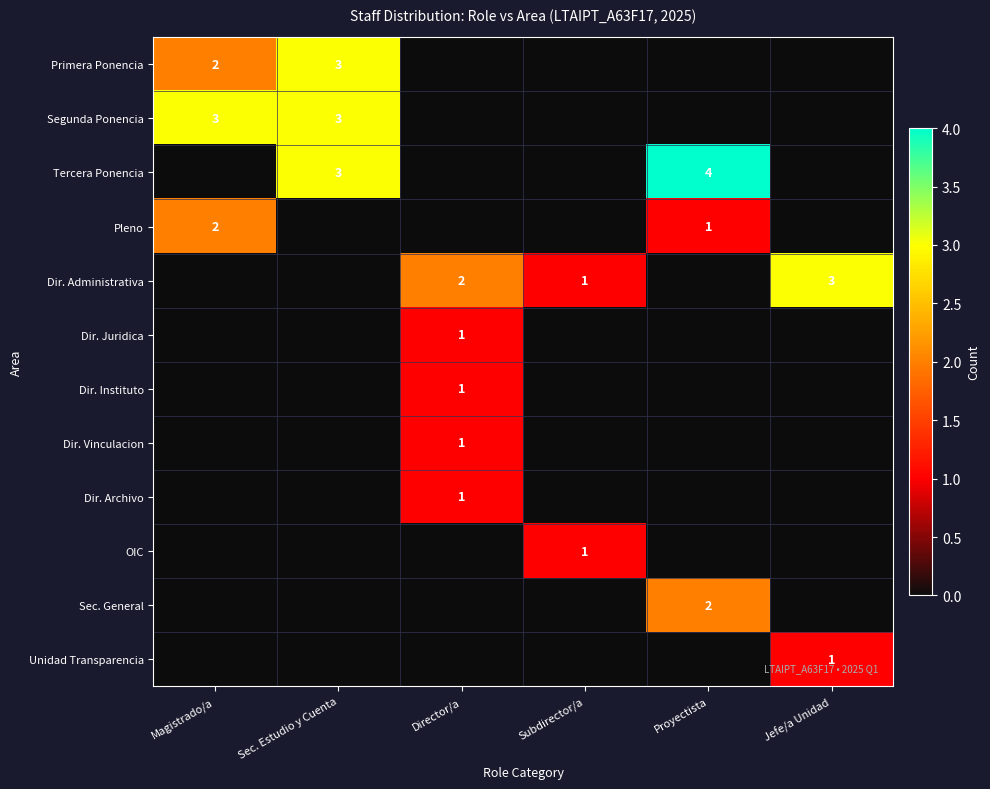

At which category is the sum across all series the highest?

Sec. Estudio y Cuenta